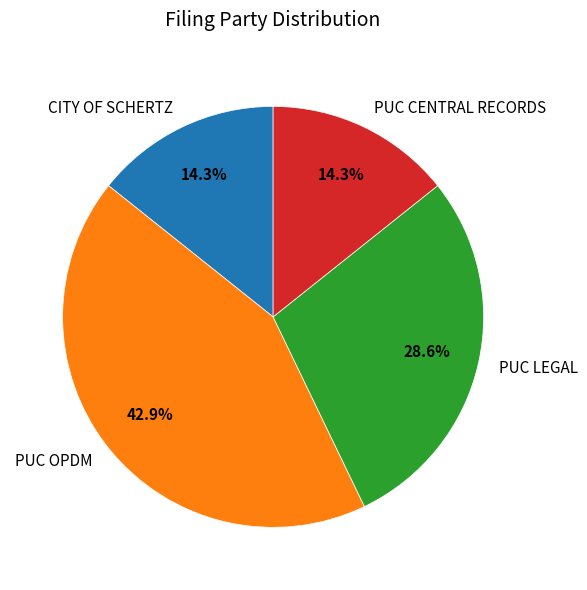

Is CITY OF SCHERTZ the majority of the pie?

No